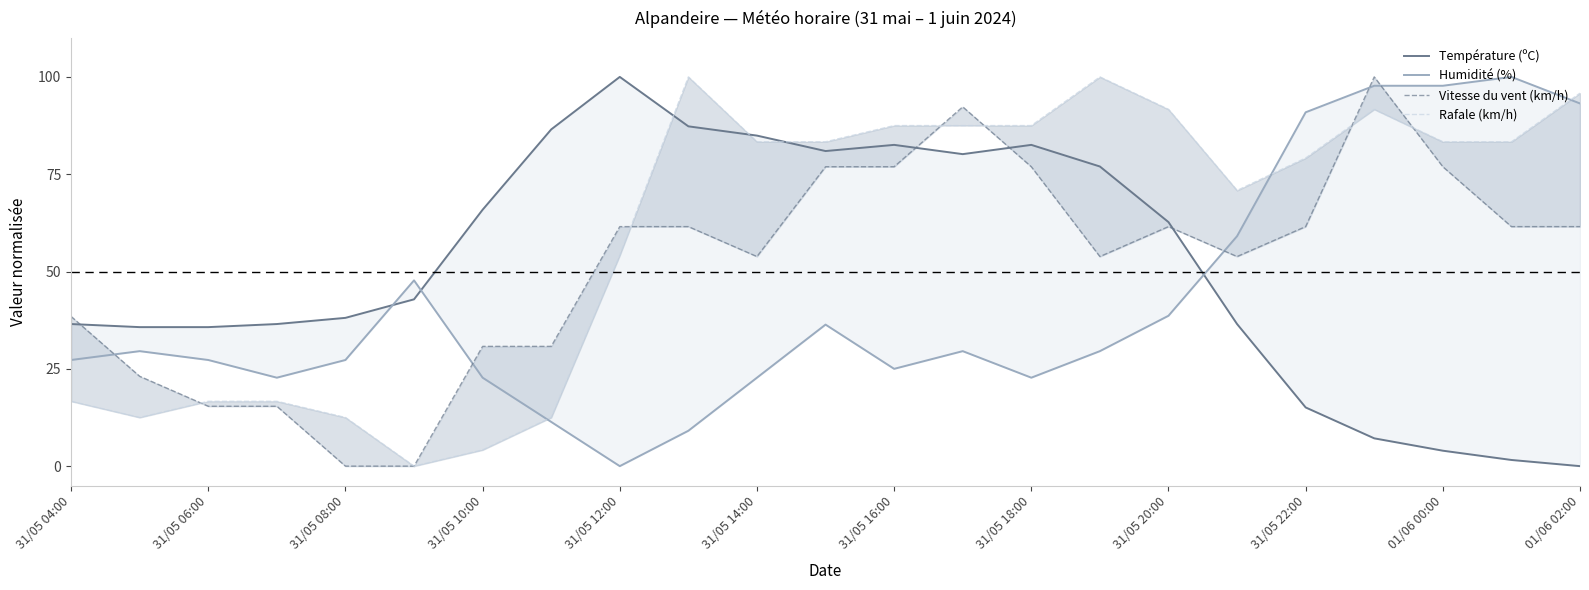

What are all the series names shown in the legend?

Température (ºC), Humidité (%), Vitesse du vent (km/h), Rafale (km/h)